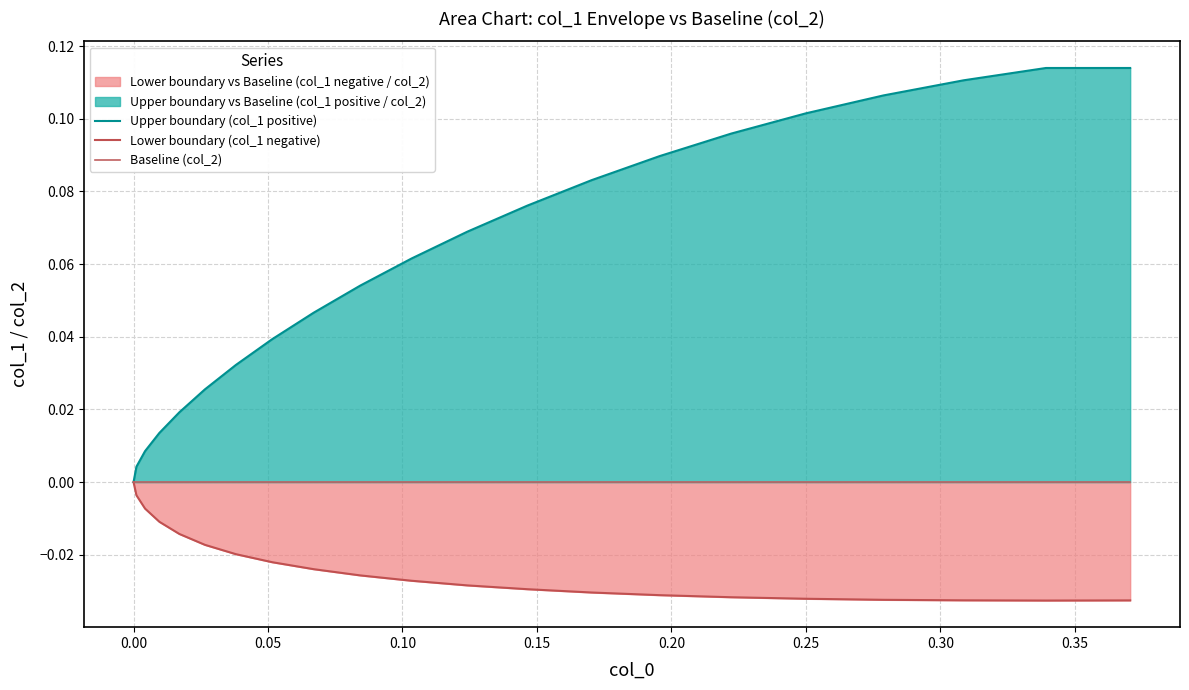

True or false: Lower boundary (col_1 negative) and Upper boundary (col_1 positive) cross at least once.

False